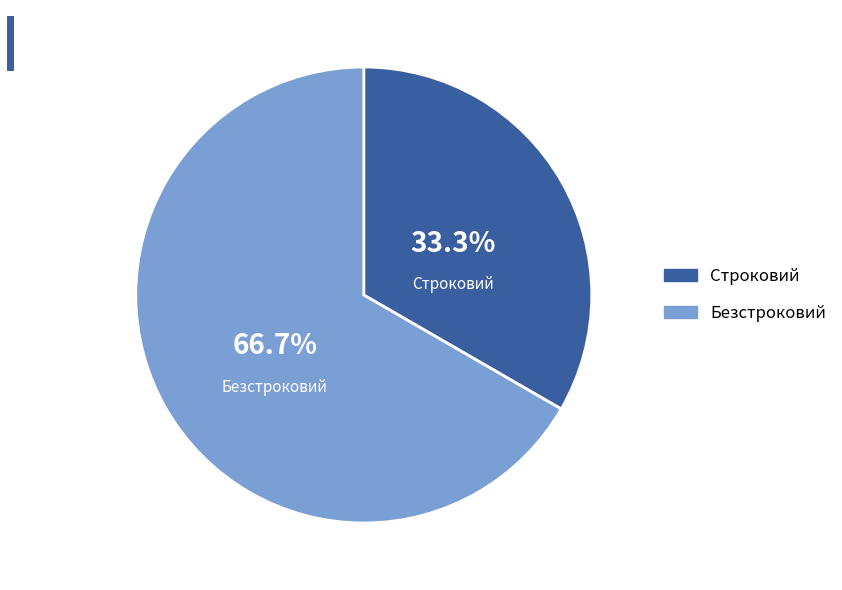

How many slices are in this pie chart?

2